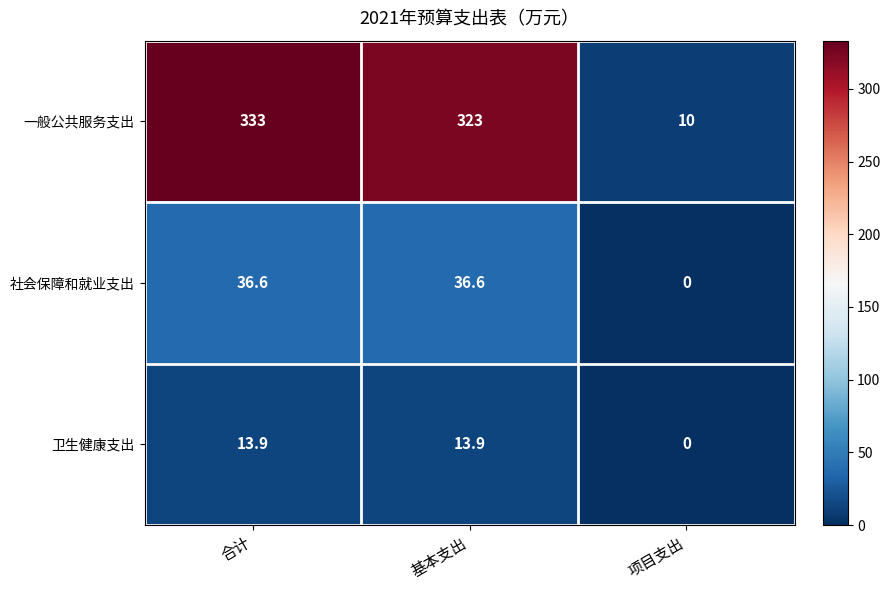

Reading left to right, what are all the values shown in this chart?

一般公共服务支出: 合计=333.0	基本支出=323.0	项目支出=10.0
社会保障和就业支出: 合计=36.6	基本支出=36.6	项目支出=0.0
卫生健康支出: 合计=13.9	基本支出=13.9	项目支出=0.0